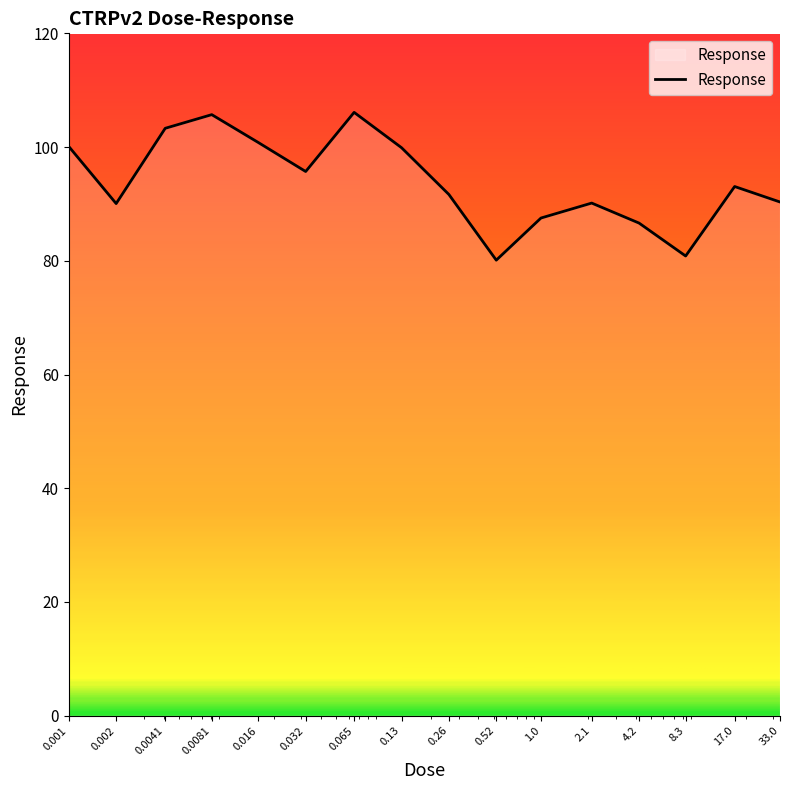

Reading left to right, transcribe all the data shown in this chart.

0.001=100.1	0.002=90.1	0.0041=103.3	0.0081=105.7	0.016=100.8	0.032=95.7	0.065=106.1	0.13=99.9	0.26=91.7	0.52=80.1	1.0=87.5	2.1=90.2	4.2=86.6	8.3=80.8	17.0=93.1	33.0=90.3